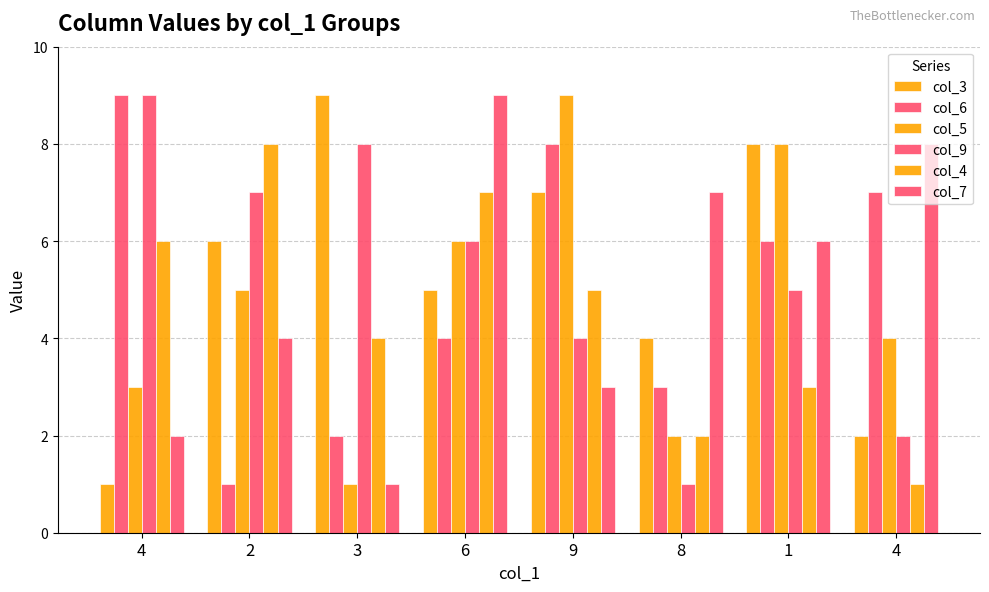

Count the number of data series in this chart.

6